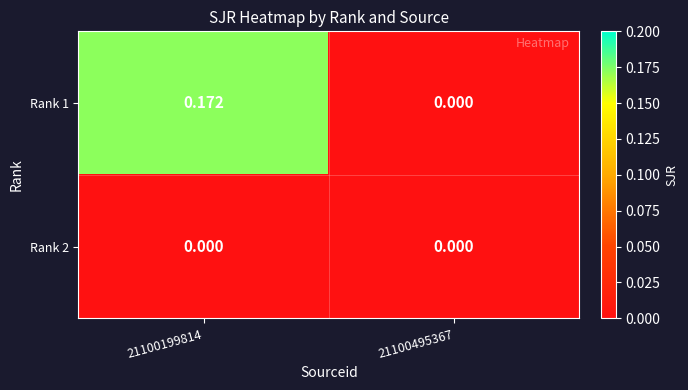

Is the value of Rank 2 at 21100495367 greater than the value of Rank 1 at 21100199814?

No